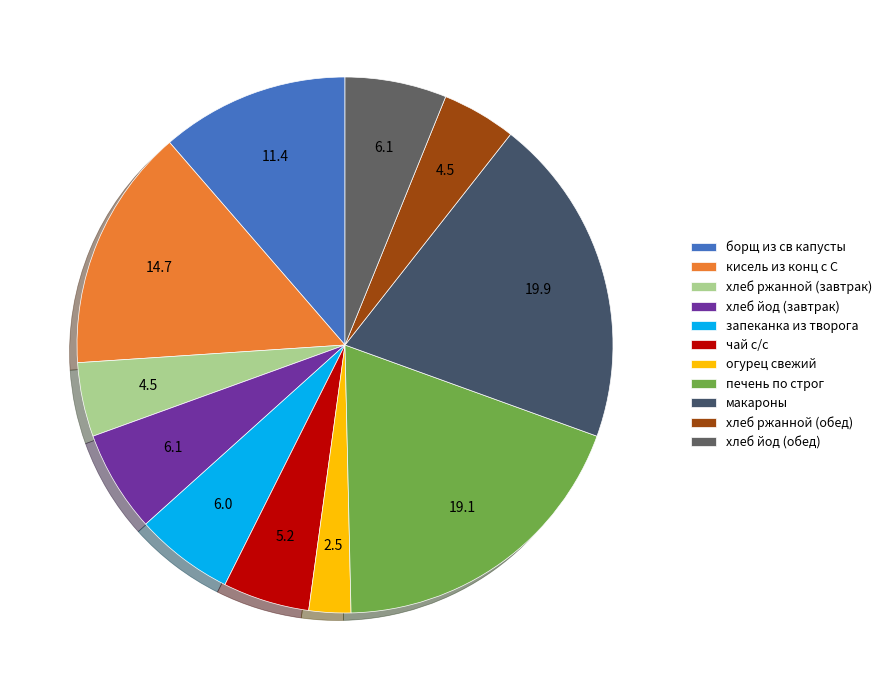

True or false: печень по строг accounts for 19% of the total.

True